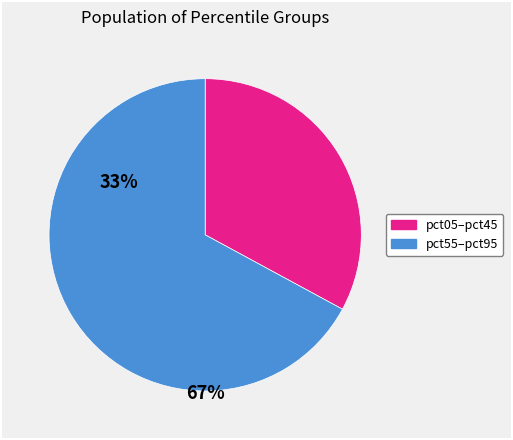

Does any single category account for the majority?

Yes